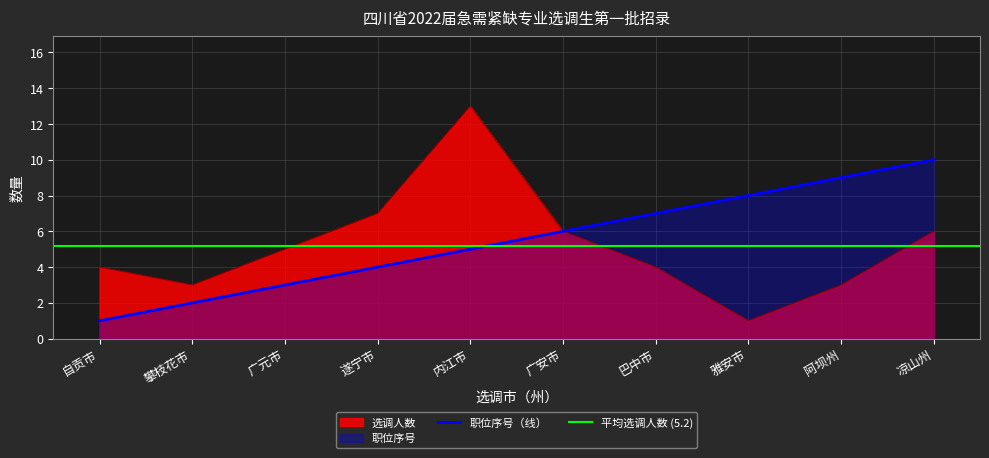

Which label corresponds to the largest value in the chart?

内江市